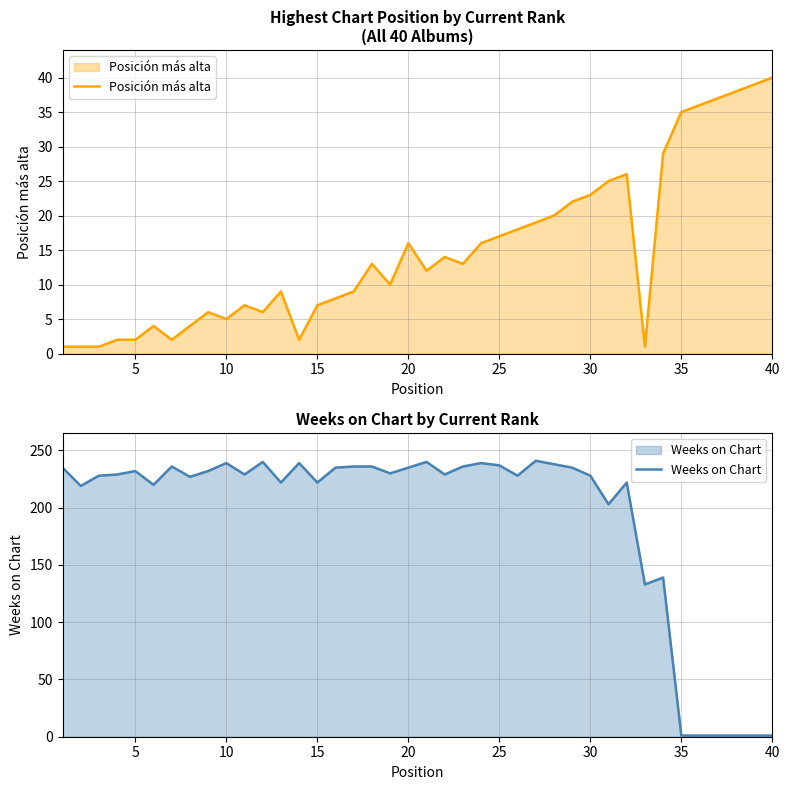

At which label does Posición más alta reach its peak?

40